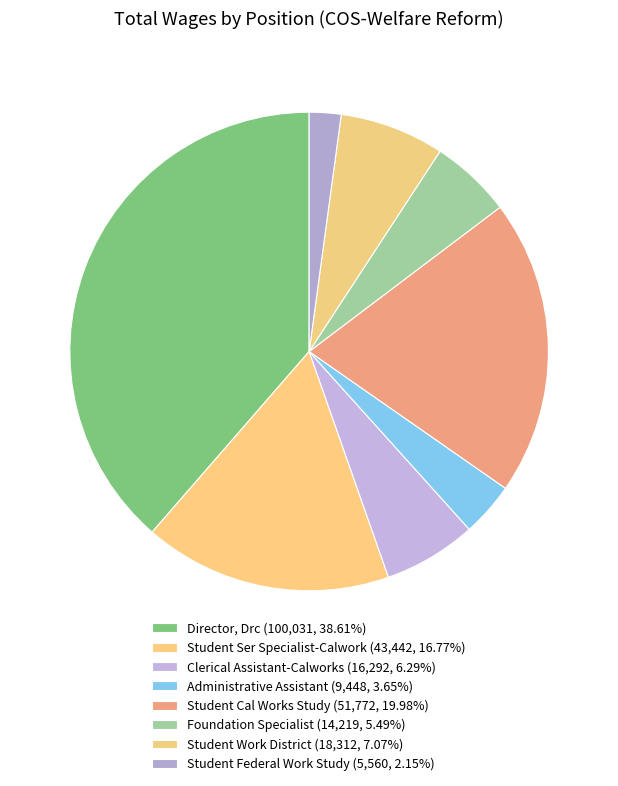

What percentage is NOT represented by Clerical Assistant-Calworks?

93.7%